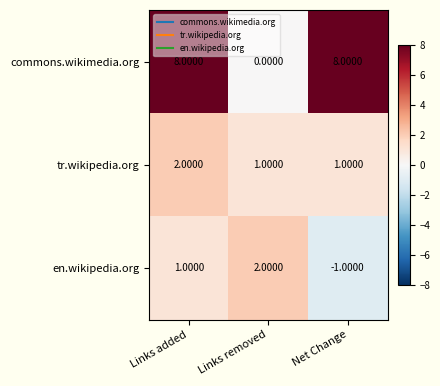

Between Links added and Links removed, which series saw the biggest shift?

commons.wikimedia.org